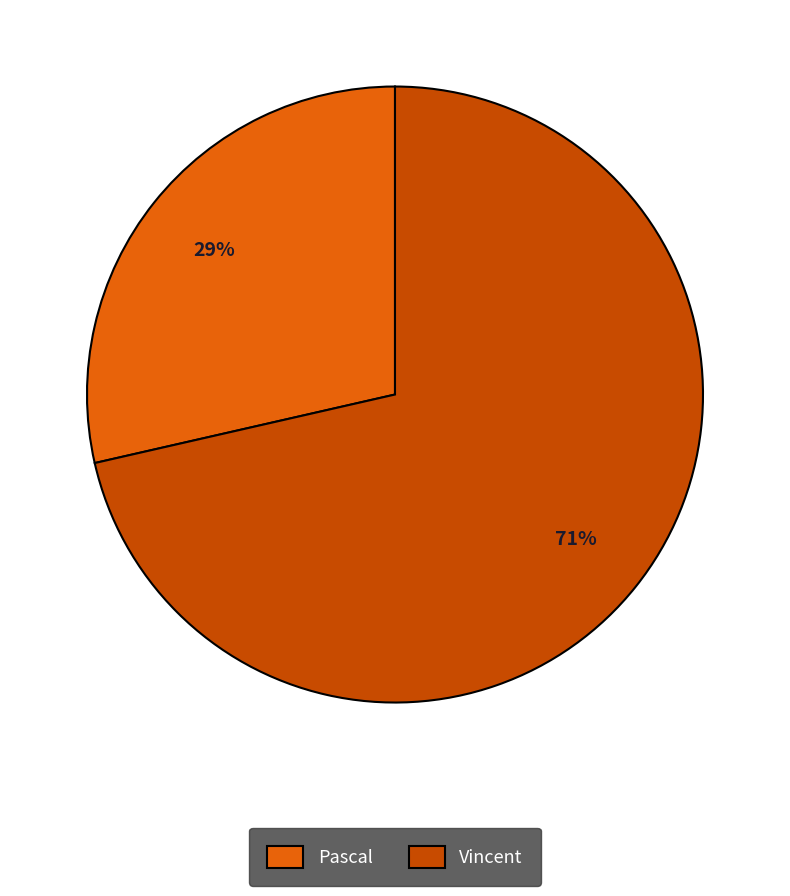

The Vincent slice represents 77% of the pie. True or false?

False